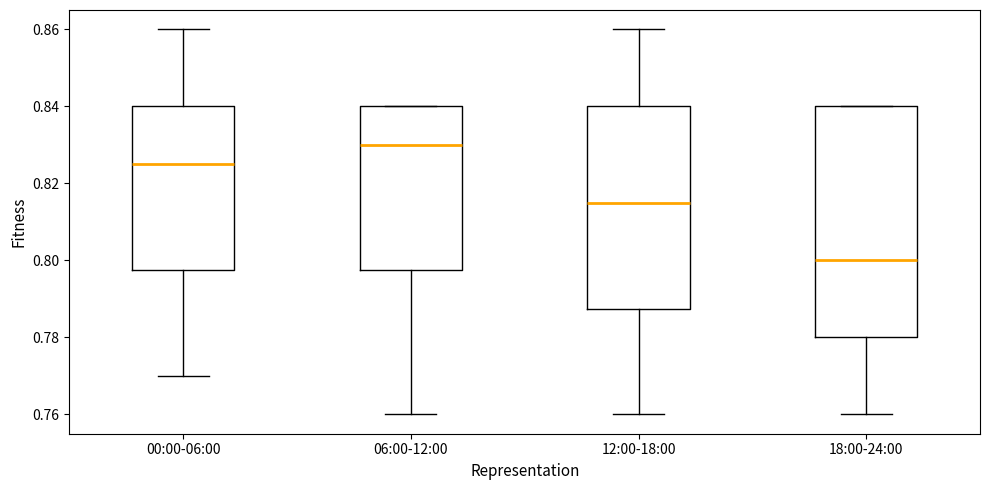

Where does the median line of the box for 00:00-06:00 sit on the y-axis? The values are not printed on the chart, so give them approximately, as read against the axis.

0.826